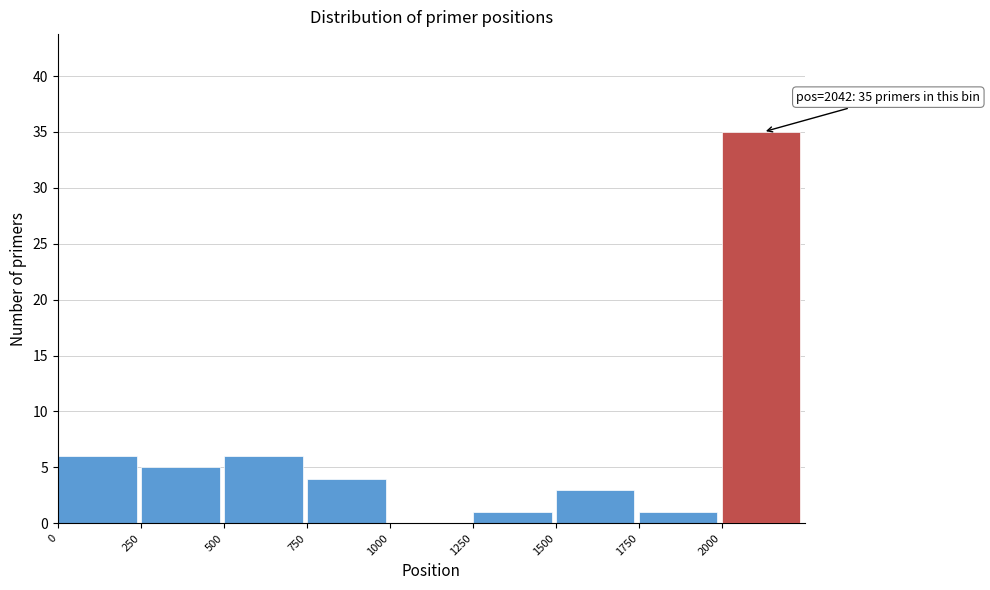

Which range on the x-axis has the tallest bar?

2000 to 2250